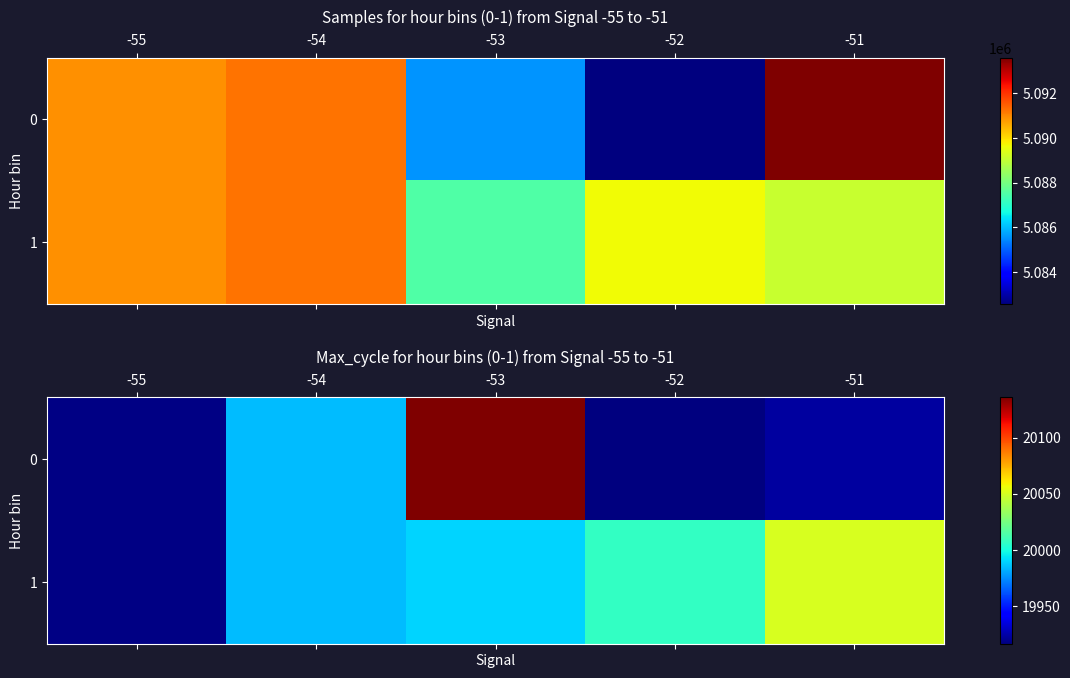

Rank the series by their maximum value, from highest to lowest.

0, 1